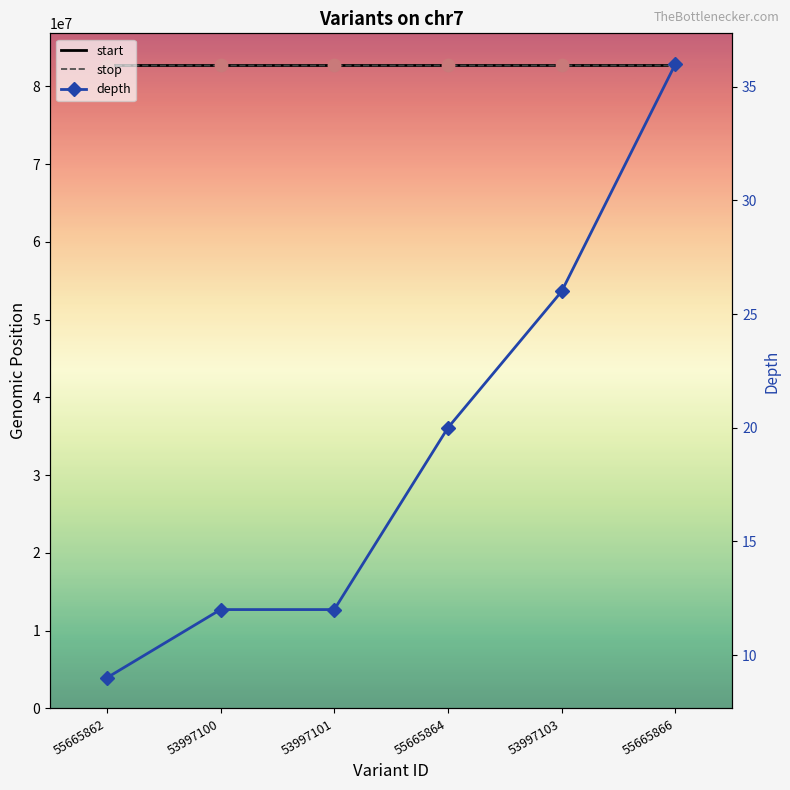

What are all the series names shown in the legend?

start, stop, depth